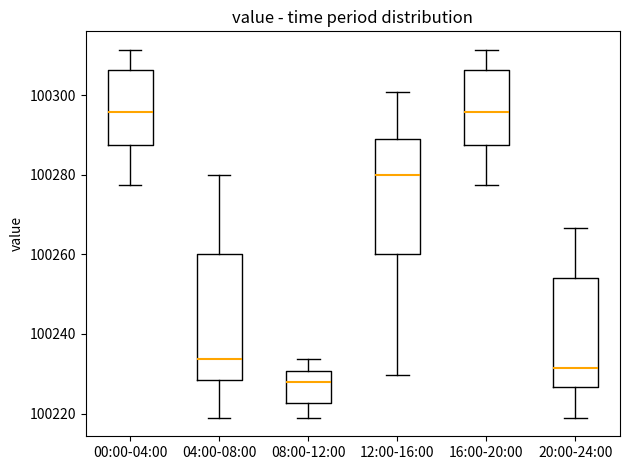

Reading left to right, transcribe this box plot: for each box, give where its median line is, the range the box spans, and where its two whiskers end, as read against the y-axis. The values are not printed on the chart, so give them approximately, as read against the axis.

00:00-04:00: median 100296, box 100288 to 100306, whiskers 100278 to 100312
04:00-08:00: median 100234, box 100228 to 100260, whiskers 100218 to 100280
08:00-12:00: median 100228, box 100222 to 100230, whiskers 100218 to 100234
12:00-16:00: median 100280, box 100260 to 100290, whiskers 100230 to 100300
16:00-20:00: median 100296, box 100288 to 100306, whiskers 100278 to 100312
20:00-24:00: median 100232, box 100226 to 100254, whiskers 100218 to 100266